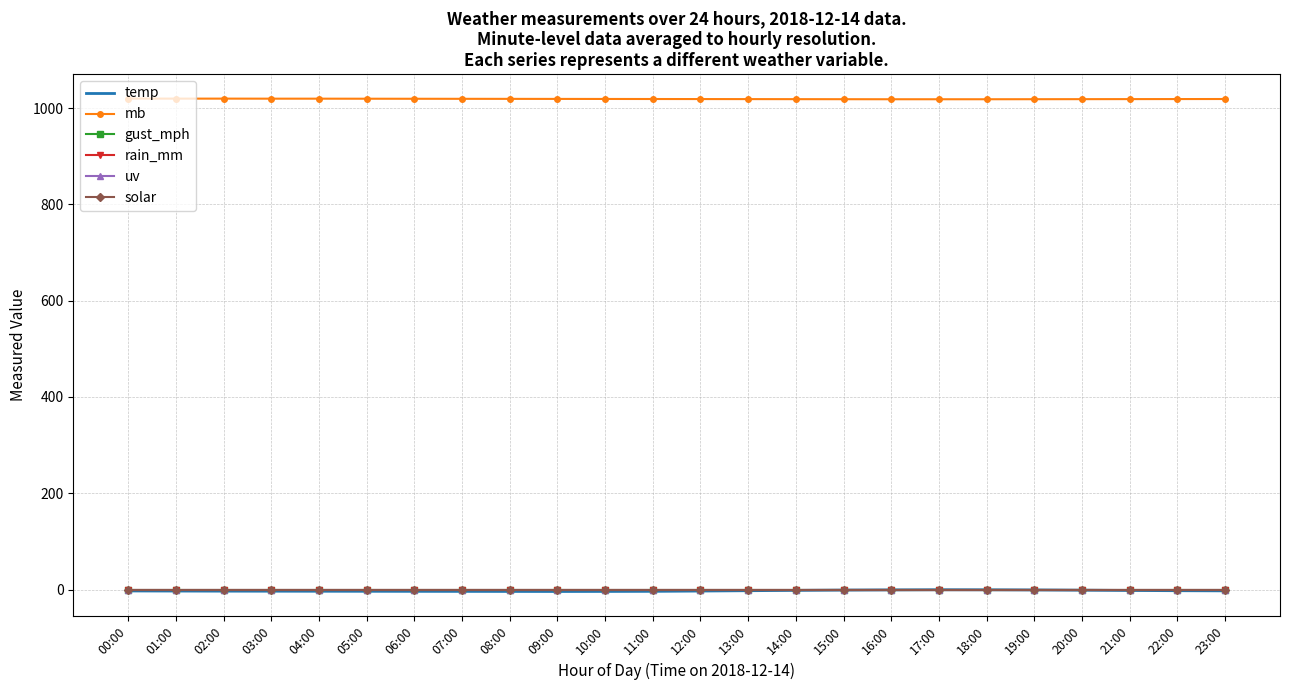

Reading left to right, transcribe all the data shown in this chart.

temp: -3.0	-3.2	-3.4	-3.5	-3.6	-3.7	-3.8	-3.9	-4.0	-4.1	-4.0	-3.8	-3.2	-2.5	-1.8	-1.2	-0.8	-0.5	-0.6	-0.9	-1.4	-2.0	-2.5	-2.8
mb: 1019.8	1019.7	1019.7	1019.6	1019.6	1019.5	1019.4	1019.3	1019.2	1019.1	1019.0	1018.9	1018.8	1018.7	1018.6	1018.5	1018.4	1018.4	1018.4	1018.5	1018.6	1018.7	1018.8	1018.9
gust_mph: 0.0	0.0	0.0	0.0	0.0	0.0	0.0	0.0	0.0	0.0	0.0	0.0	0.0	0.0	0.0	0.0	0.0	0.0	0.0	0.0	0.0	0.0	0.0	0.0
rain_mm: 0.0	0.0	0.0	0.0	0.0	0.0	0.0	0.0	0.0	0.0	0.0	0.0	0.0	0.0	0.0	0.0	0.0	0.0	0.0	0.0	0.0	0.0	0.0	0.0
uv: 0.0	0.0	0.0	0.0	0.0	0.0	0.0	0.0	0.0	0.0	0.0	0.0	0.0	0.0	0.0	0.0	0.0	0.0	0.0	0.0	0.0	0.0	0.0	0.0
solar: 0.0	0.0	0.0	0.0	0.0	0.0	0.0	0.0	0.0	0.0	0.0	0.0	0.0	0.0	0.0	0.0	0.0	0.0	0.0	0.0	0.0	0.0	0.0	0.0